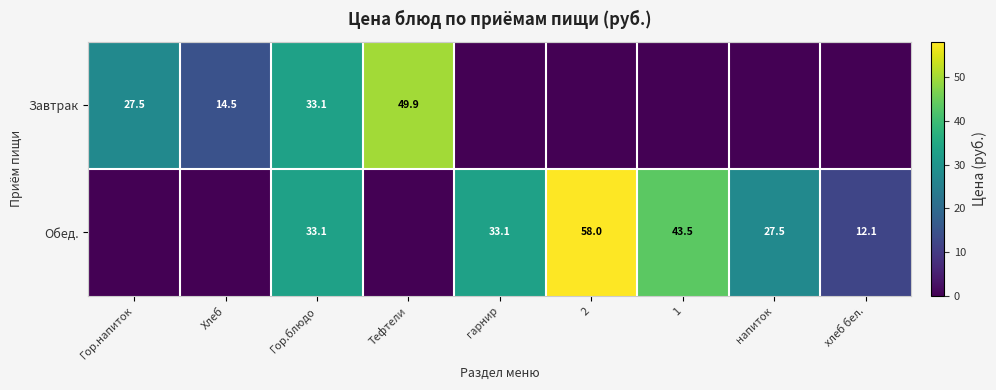

Is it true that Завтрак equals 14.5 at Хлеб?

True